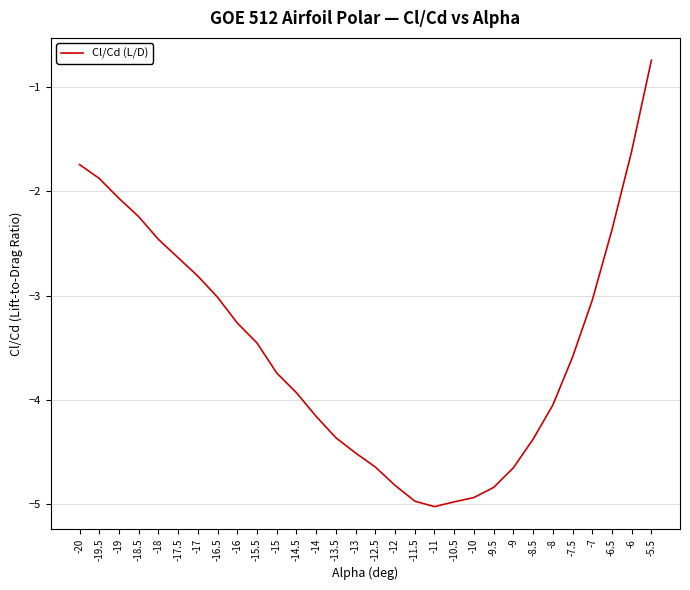

True or false: the data shows -5.0 at -11.

True